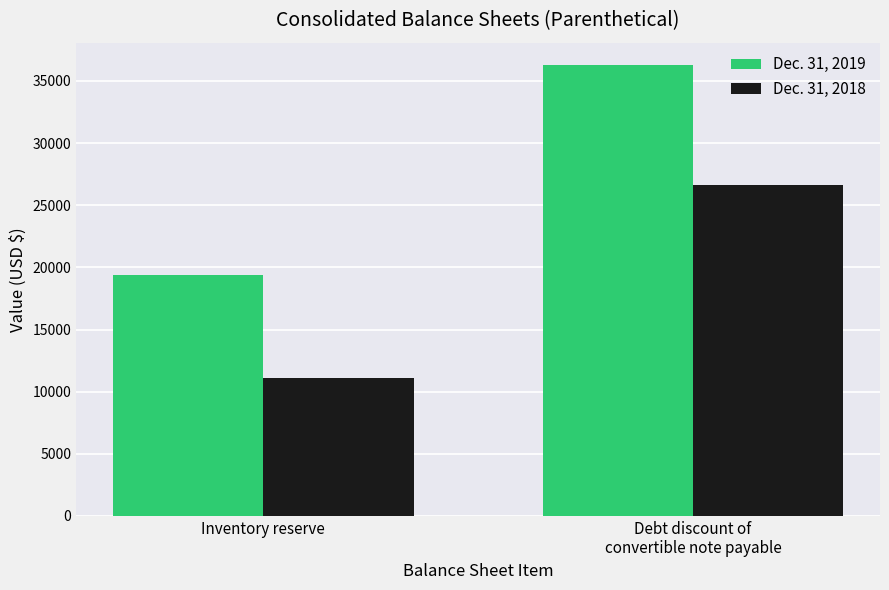

How many categories are shown in the chart?

2